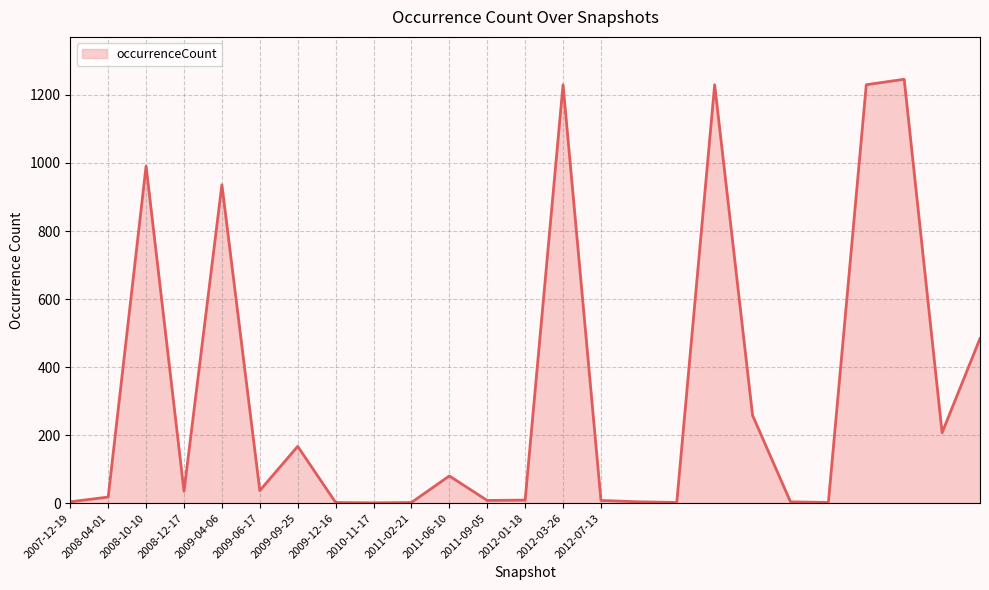

What is the difference between the maximum and minimum values?

1245